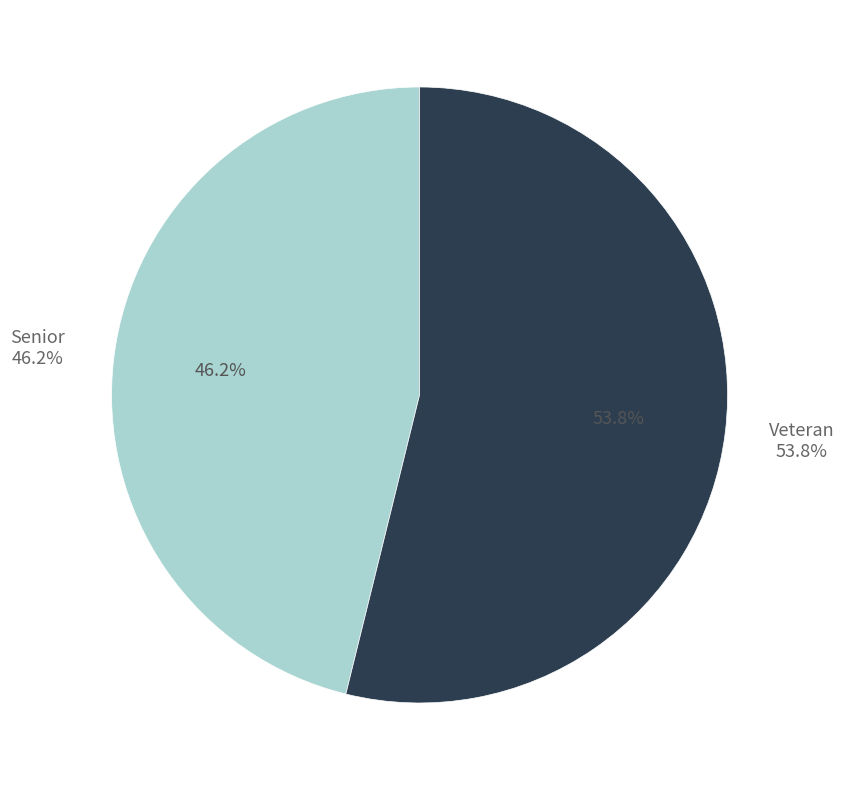

Is there any slice that represents more than half of the pie?

Yes